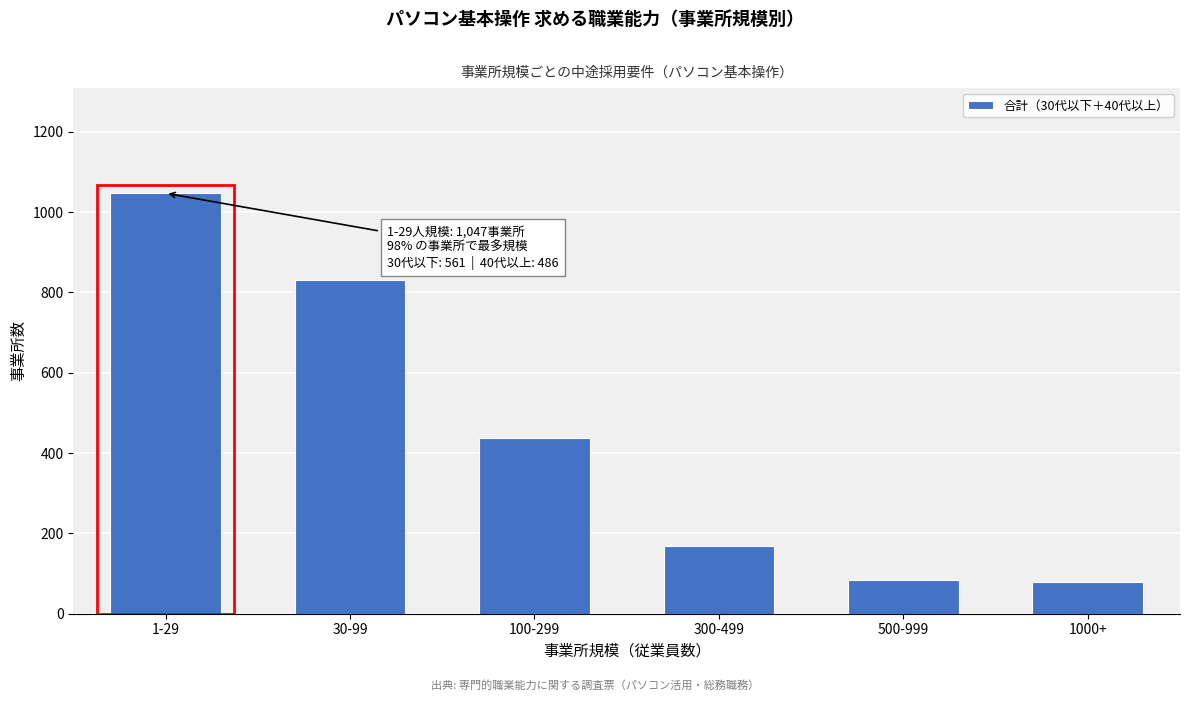

What is the value of the 2nd bar from the left?

831